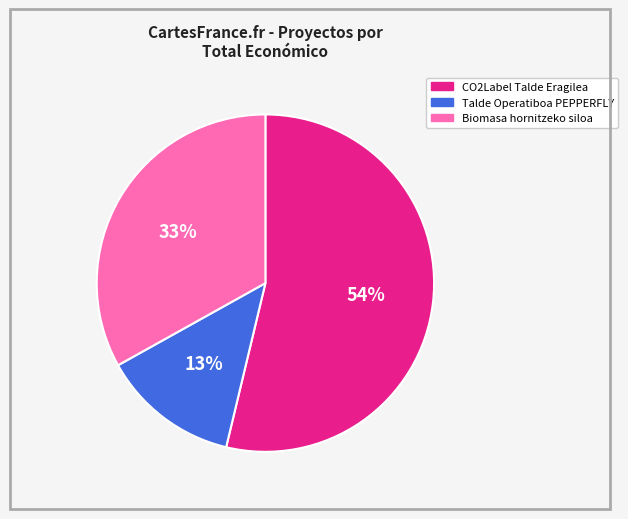

Does CO2Label Talde Eragilea account for over 50% of the chart?

Yes